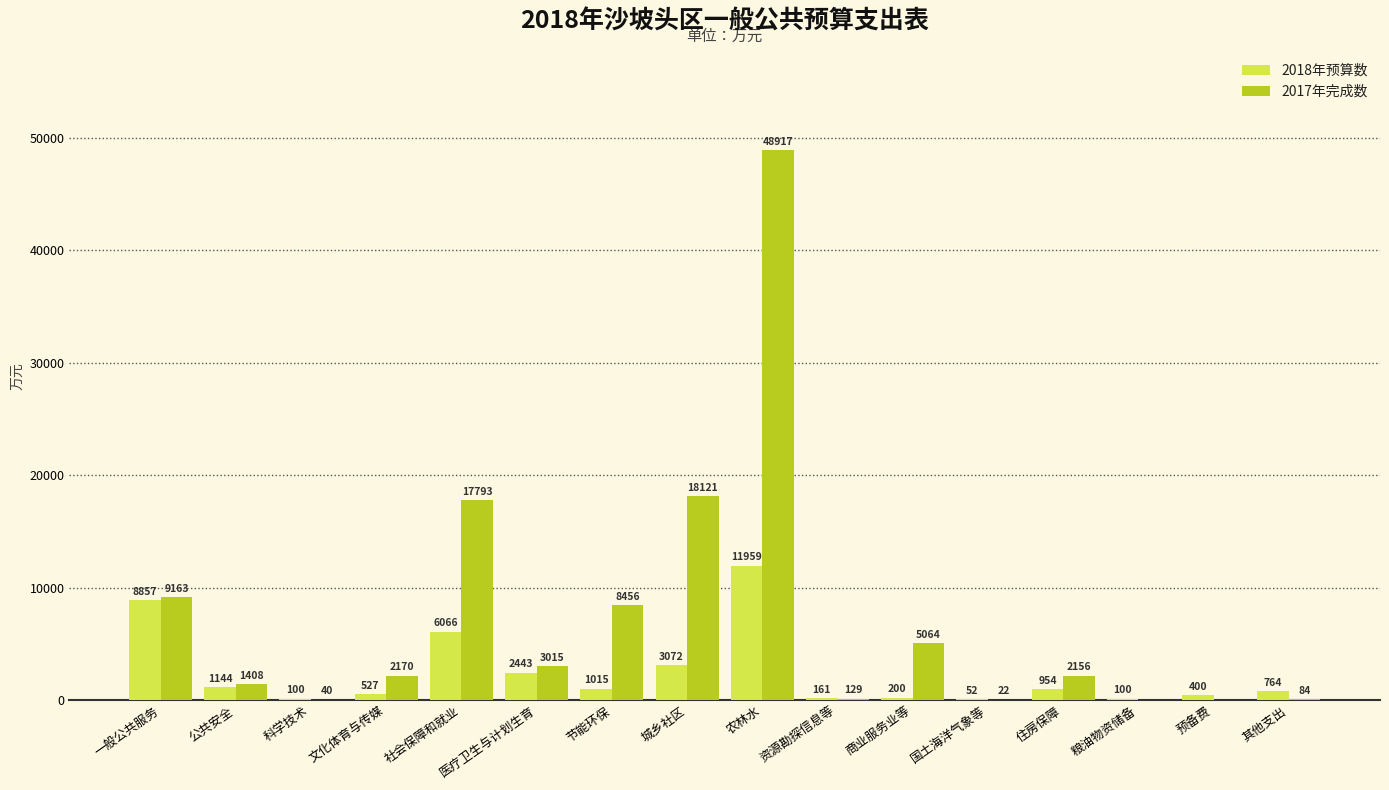

Which series changed the most between 文化体育与传媒 and 社会保障和就业?

2017年完成数